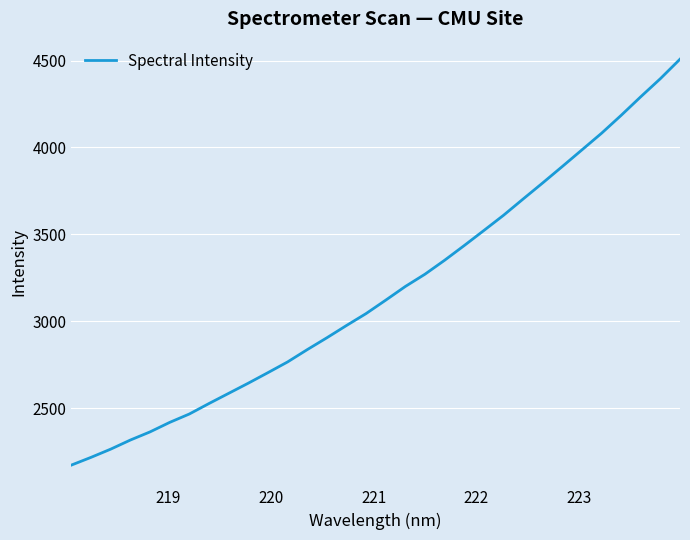

What is the maximum value shown in the chart?

4507.6